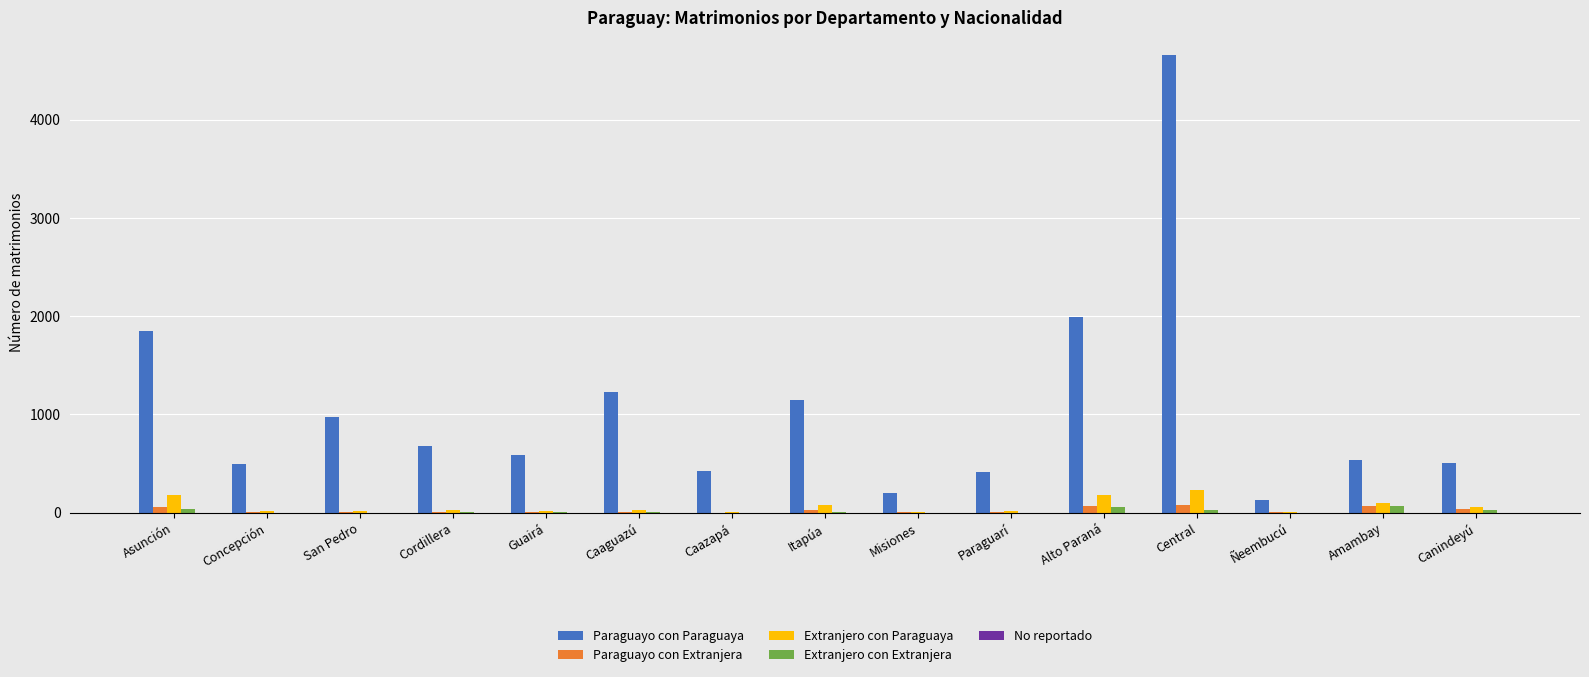

What is the sum of all Paraguayo con Paraguaya values?

15825